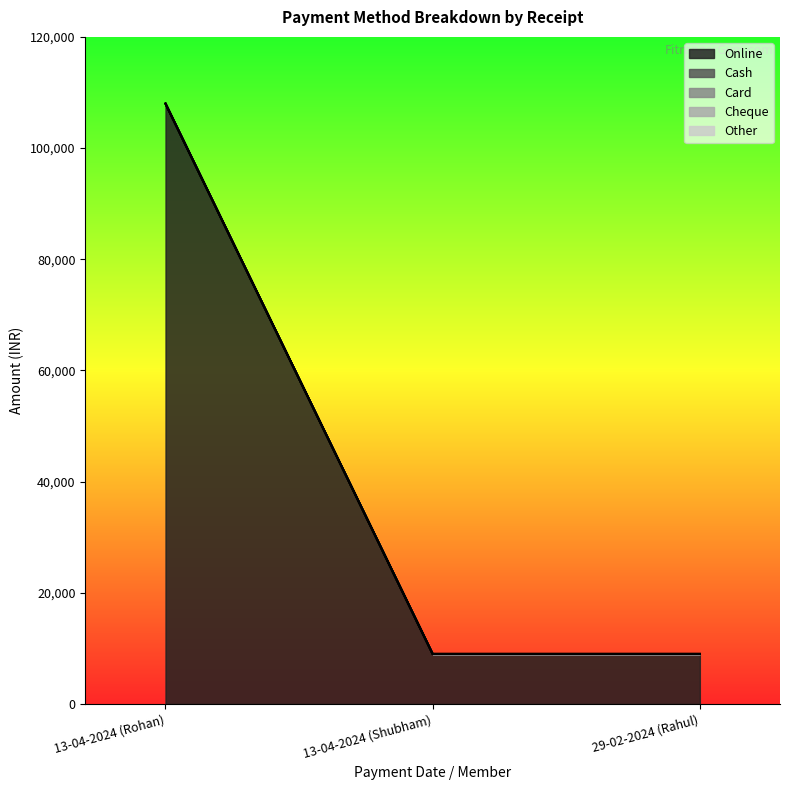

Which series has the largest range (max minus min)?

Online